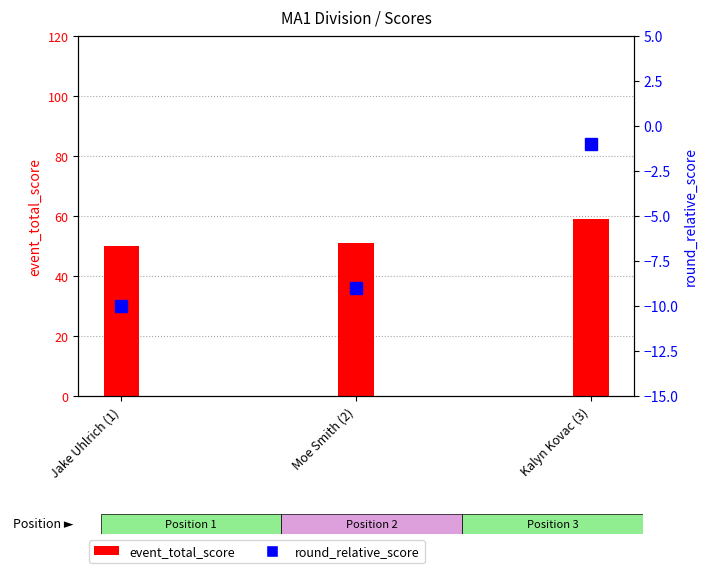

Reading left to right, extract all data points from this chart.

event_total_score: 50	51	59
round_relative_score: -10	-9	-1